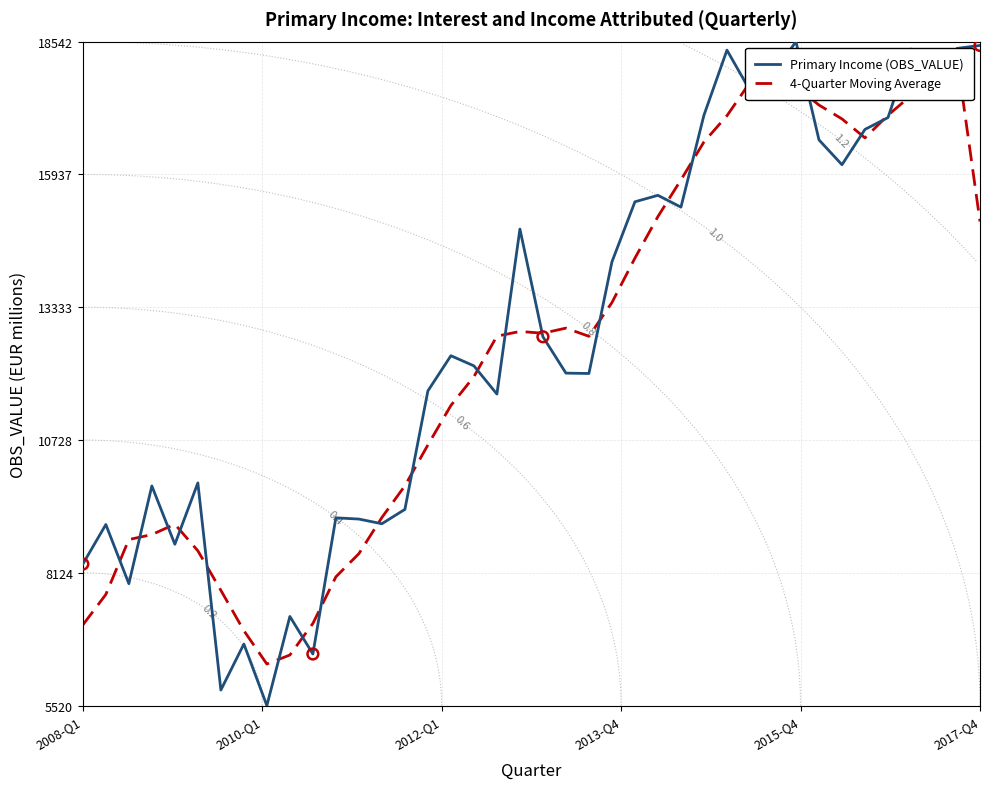

Which series has the largest total across all categories?

Primary Income (OBS_VALUE)